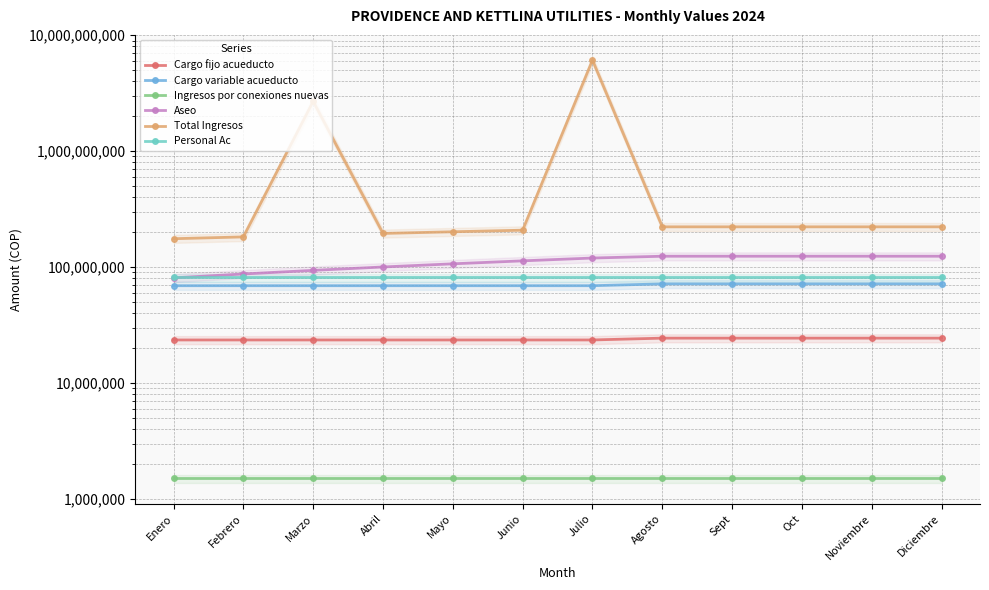

Is it true that Cargo variable acueducto equals 69032447.2 at Febrero?

True